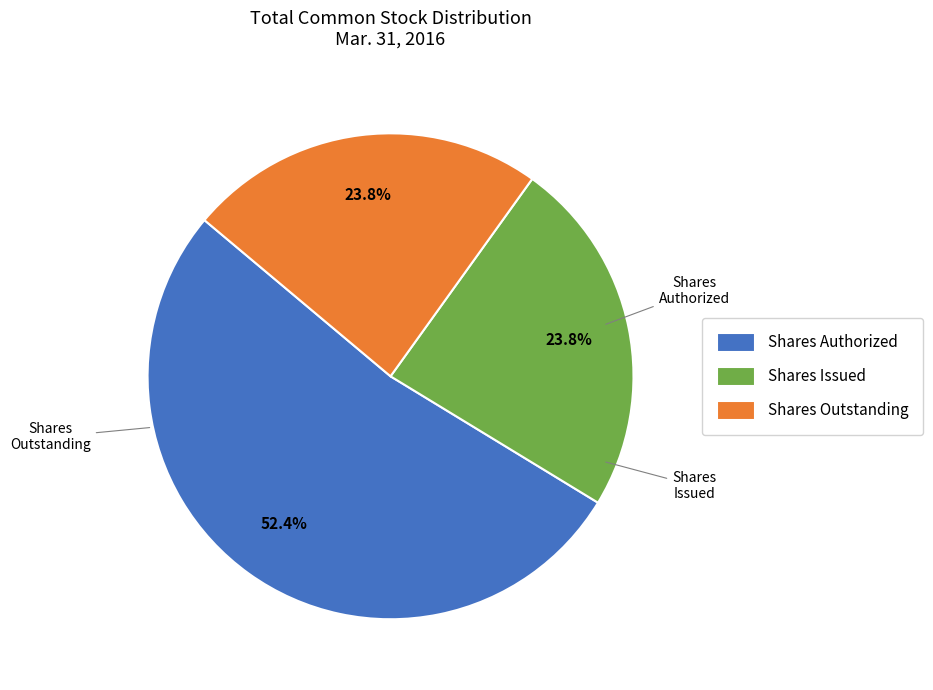

What is the largest slice in the pie chart?

Shares Authorized